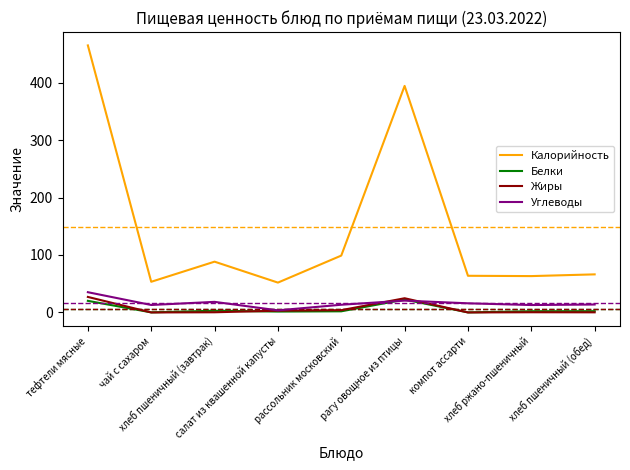

What is the sum of all Углеводы values?

147.4